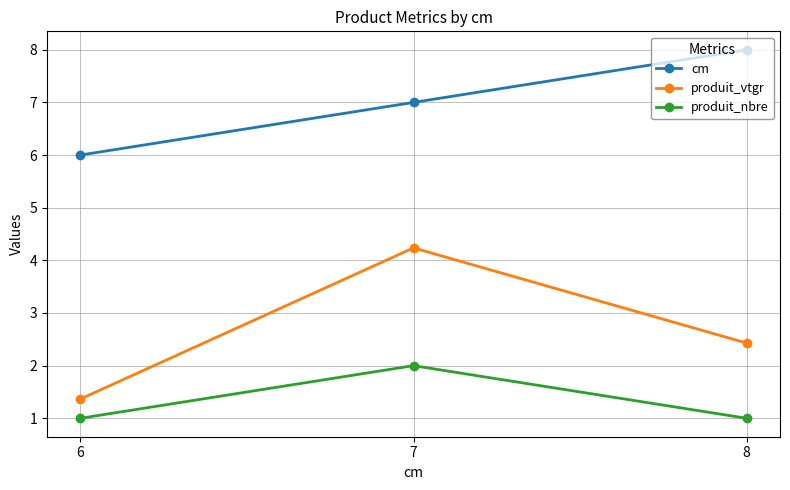

What is the minimum value for produit_nbre?

1.0